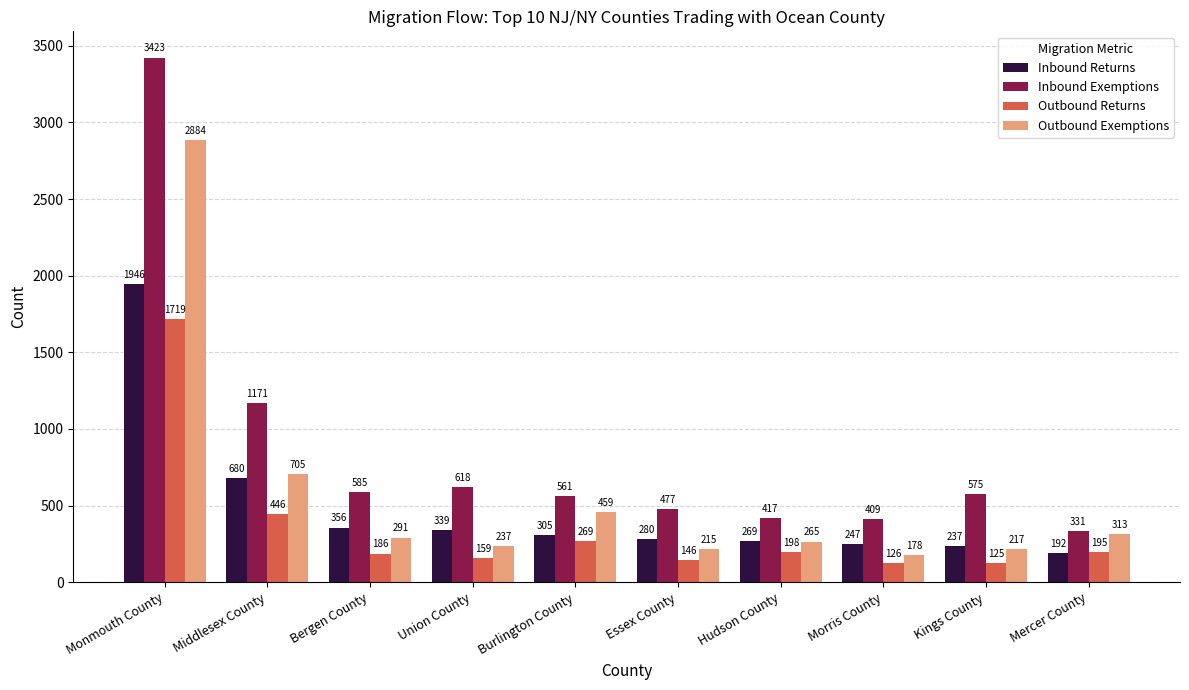

At how many categories does at least one series exceed 384?

9